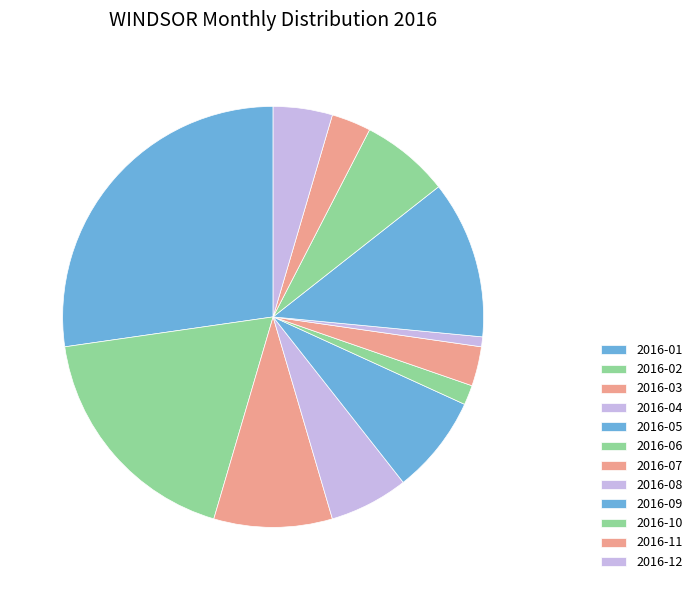

Is it true that 2016-11 is 1% of the pie?

False